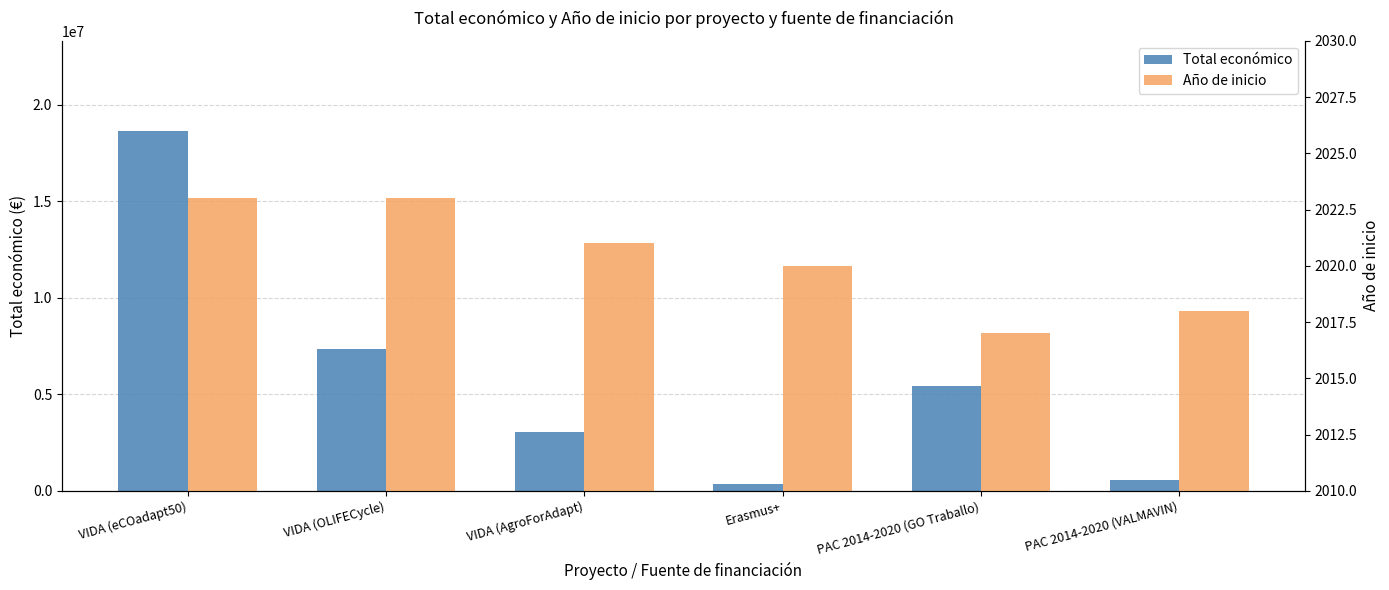

At which category does the chart reach its minimum across all series?

PAC 2014-2020 (GO Traballo)